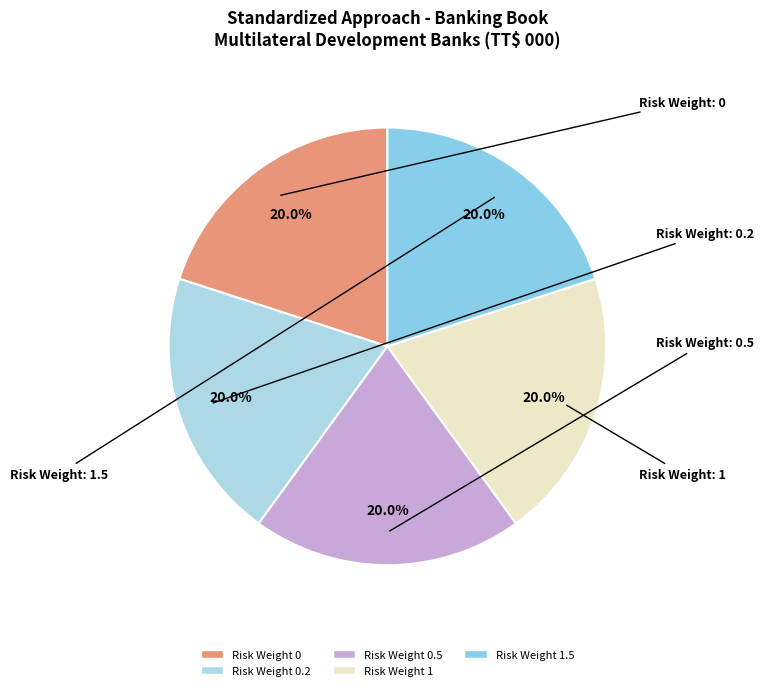

How many slices are in this pie chart?

5